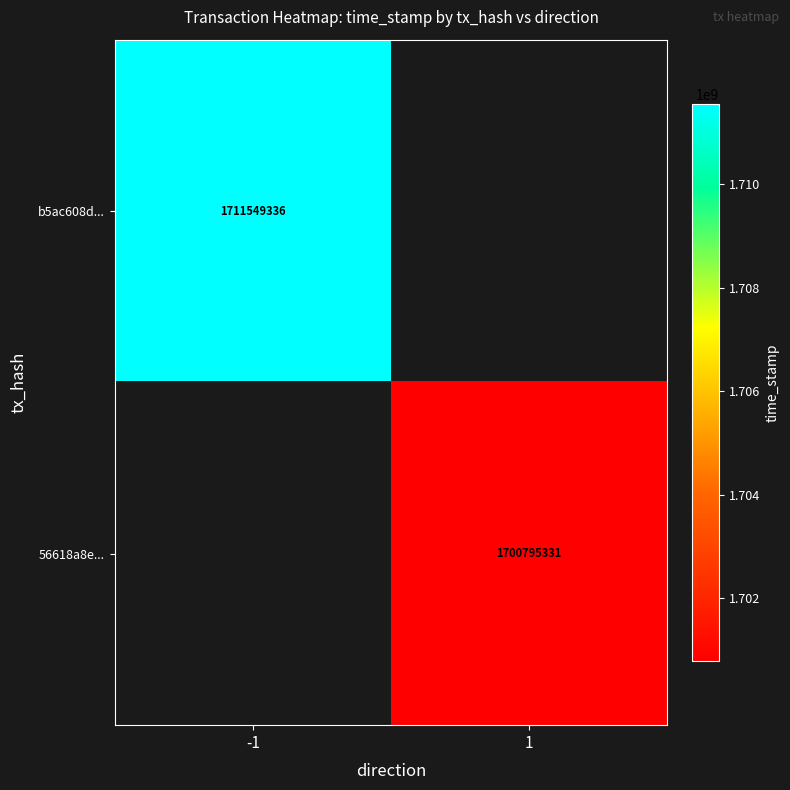

What is the smallest value displayed?

1700795331.0